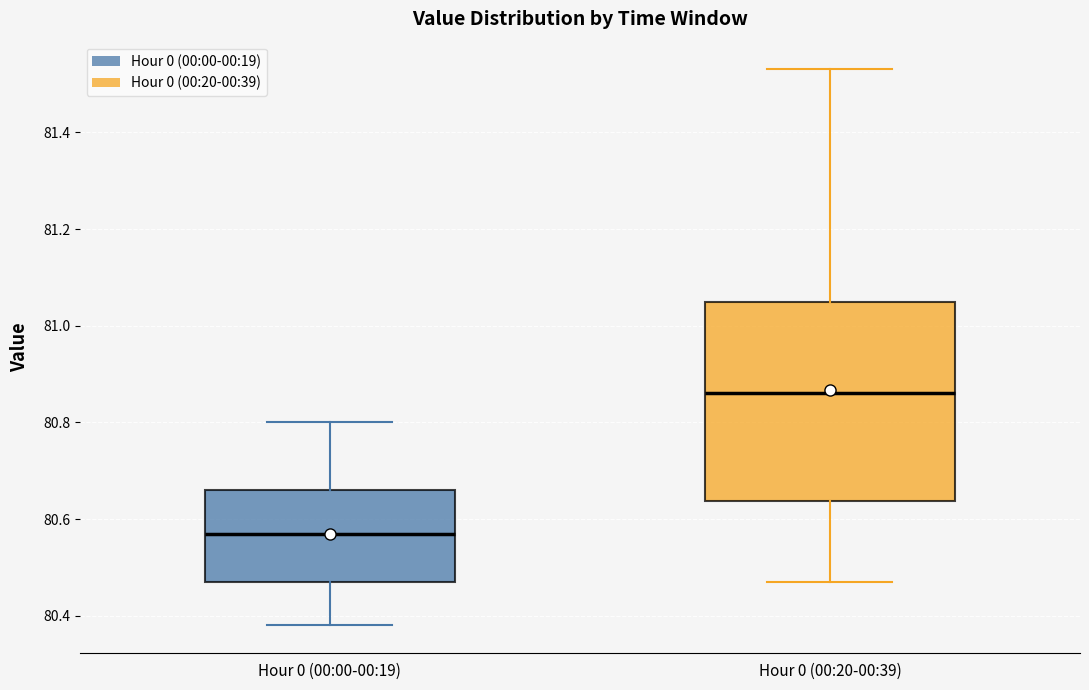

Which box's median line is the highest?

Hour 0 (00:20-00:39)